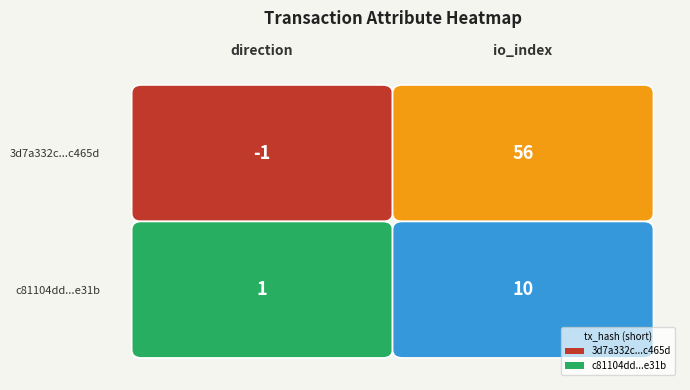

Rank the categories by c81104dd7c42614c0474ac53ed2528aa67b5e31 value from highest to lowest.

1, 0